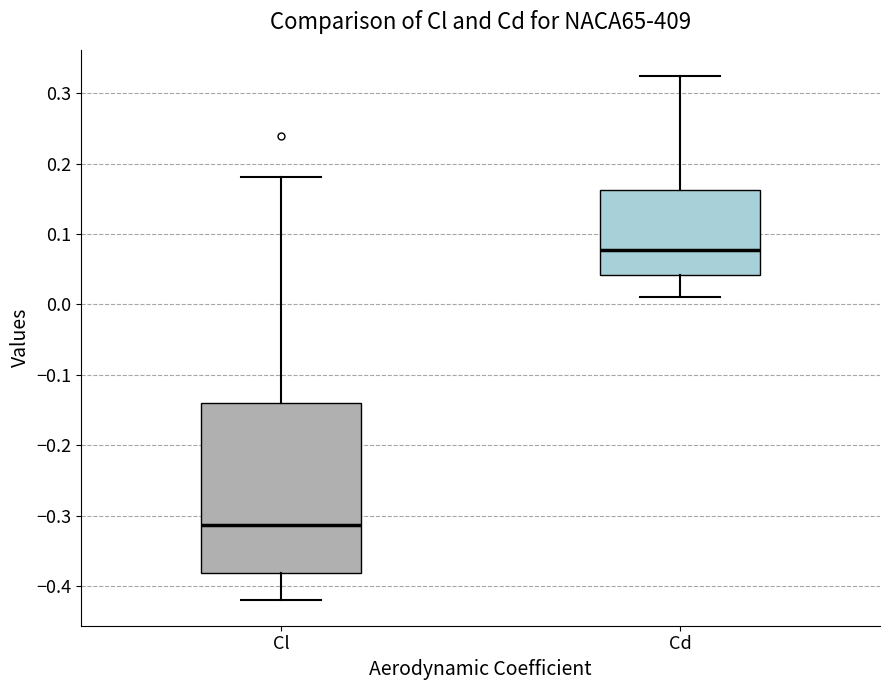

Which box's median line is the lowest?

Cl